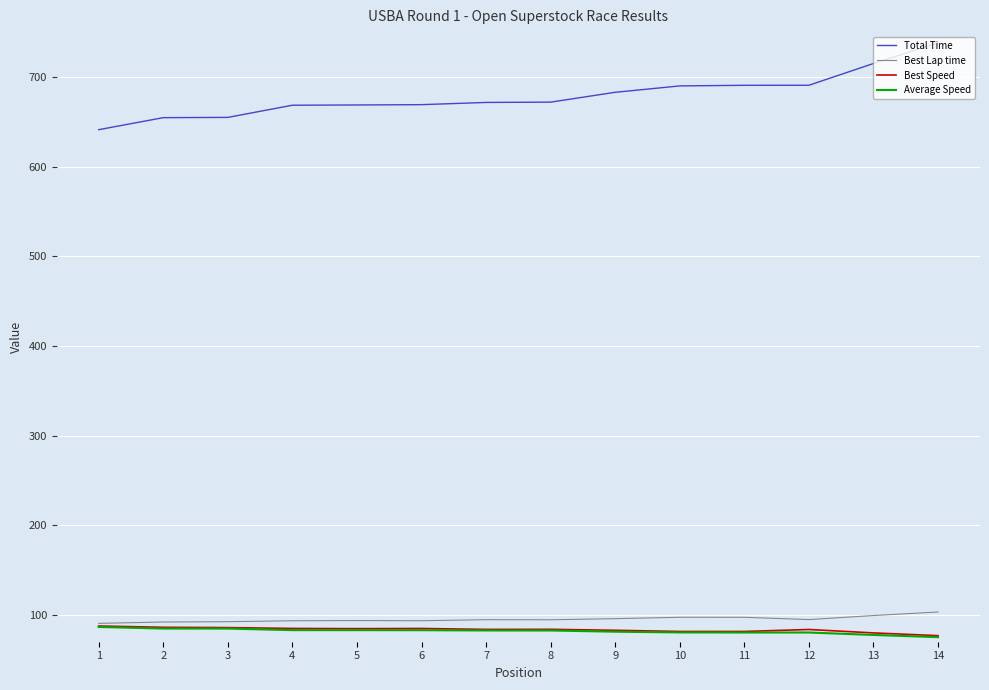

What is the minimum value for Total Time?

641.2